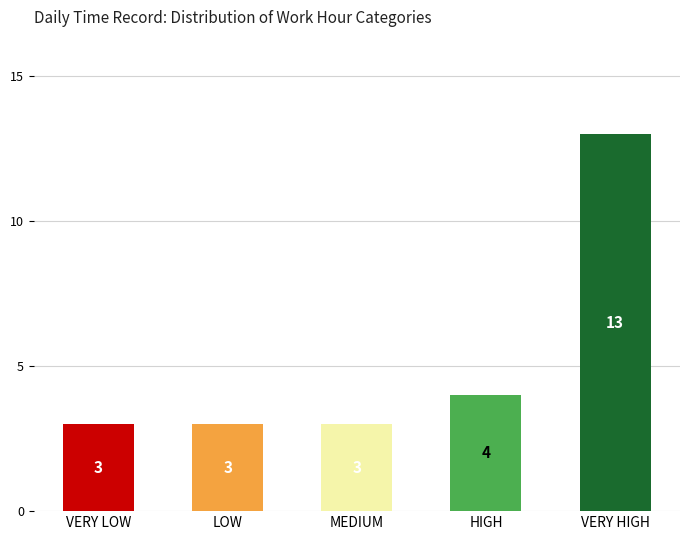

Does the chart contain any negative values?

No